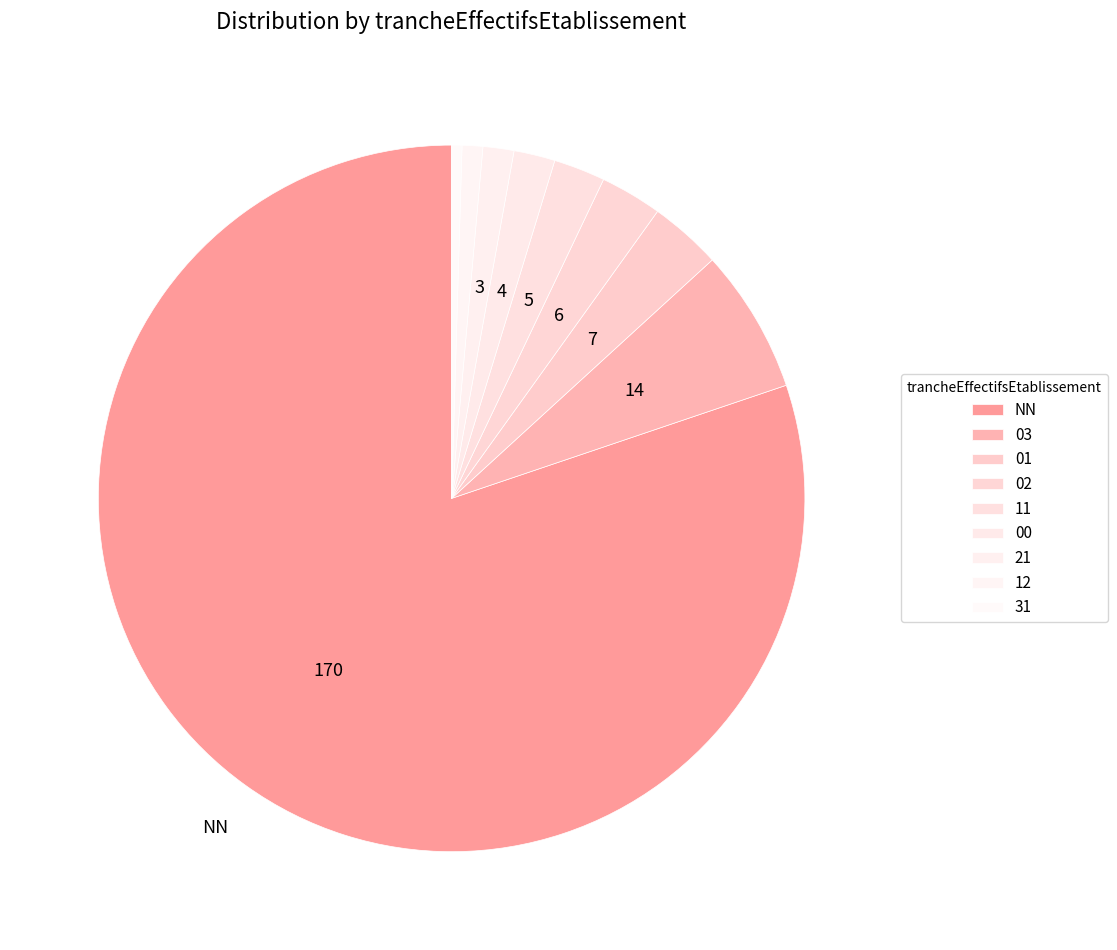

Count the number of slices in the pie.

9